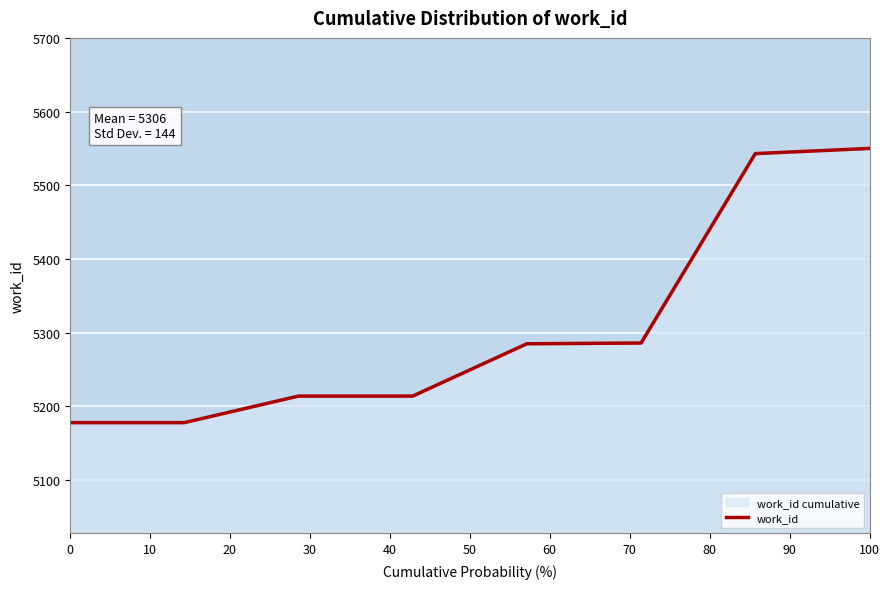

What is the value of the 5th point from the left?

5285